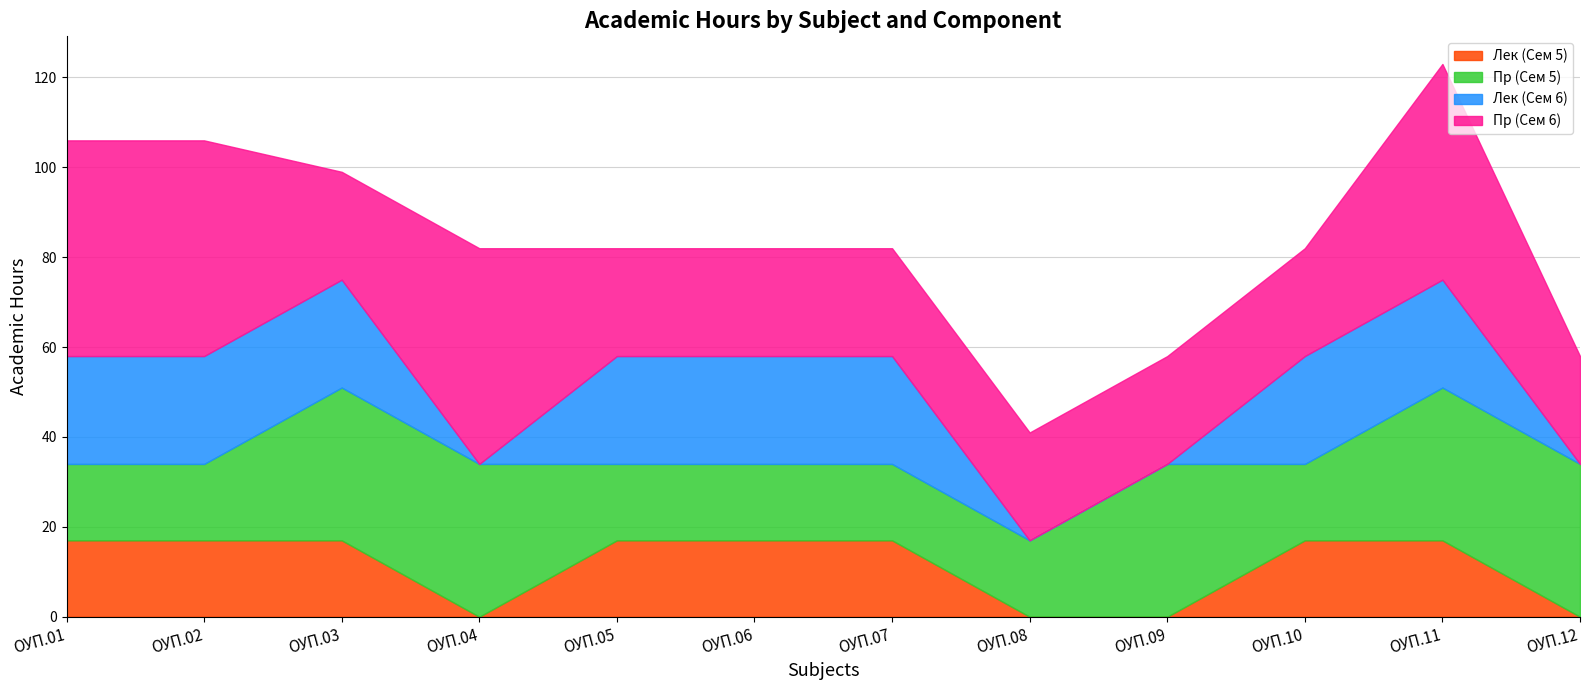

Reading left to right, list all the values displayed in this chart.

Лек (Сем 5): 17	17	17	0	17	17	17	0	0	17	17	0
Пр (Сем 5): 17	17	34	34	17	17	17	17	34	17	34	34
Лек (Сем 6): 24	24	24	0	24	24	24	0	0	24	24	0
Пр (Сем 6): 48	48	24	48	24	24	24	24	24	24	48	24